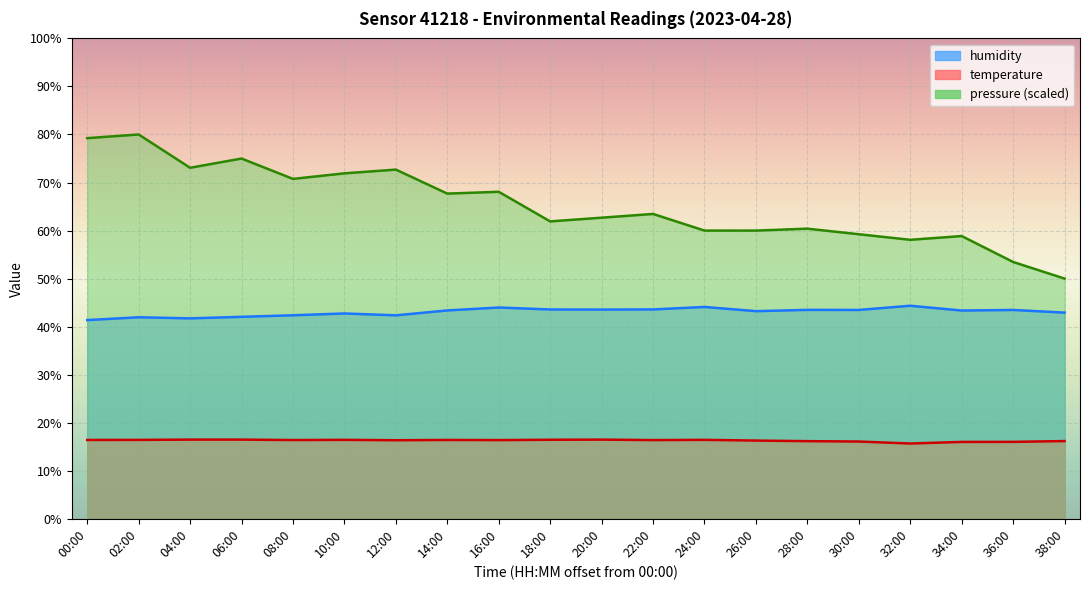

Which series has the widest spread of values?

pressure_scaled